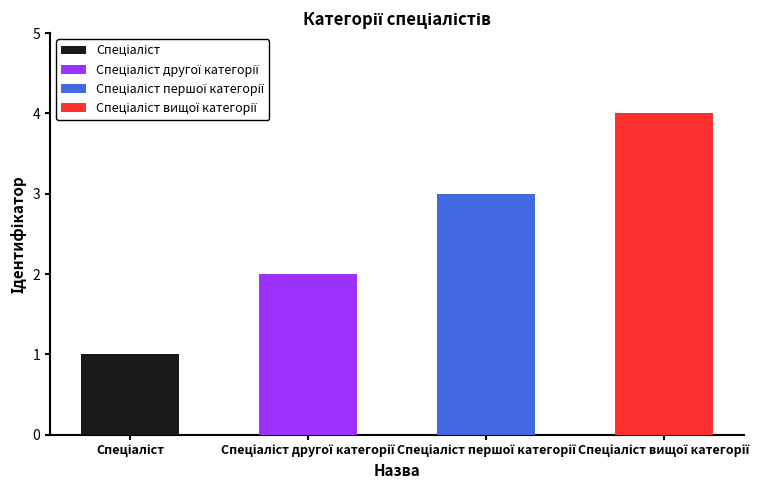

What is the change in value from Спеціаліст другої категорії to Спеціаліст першої категорії?

+1